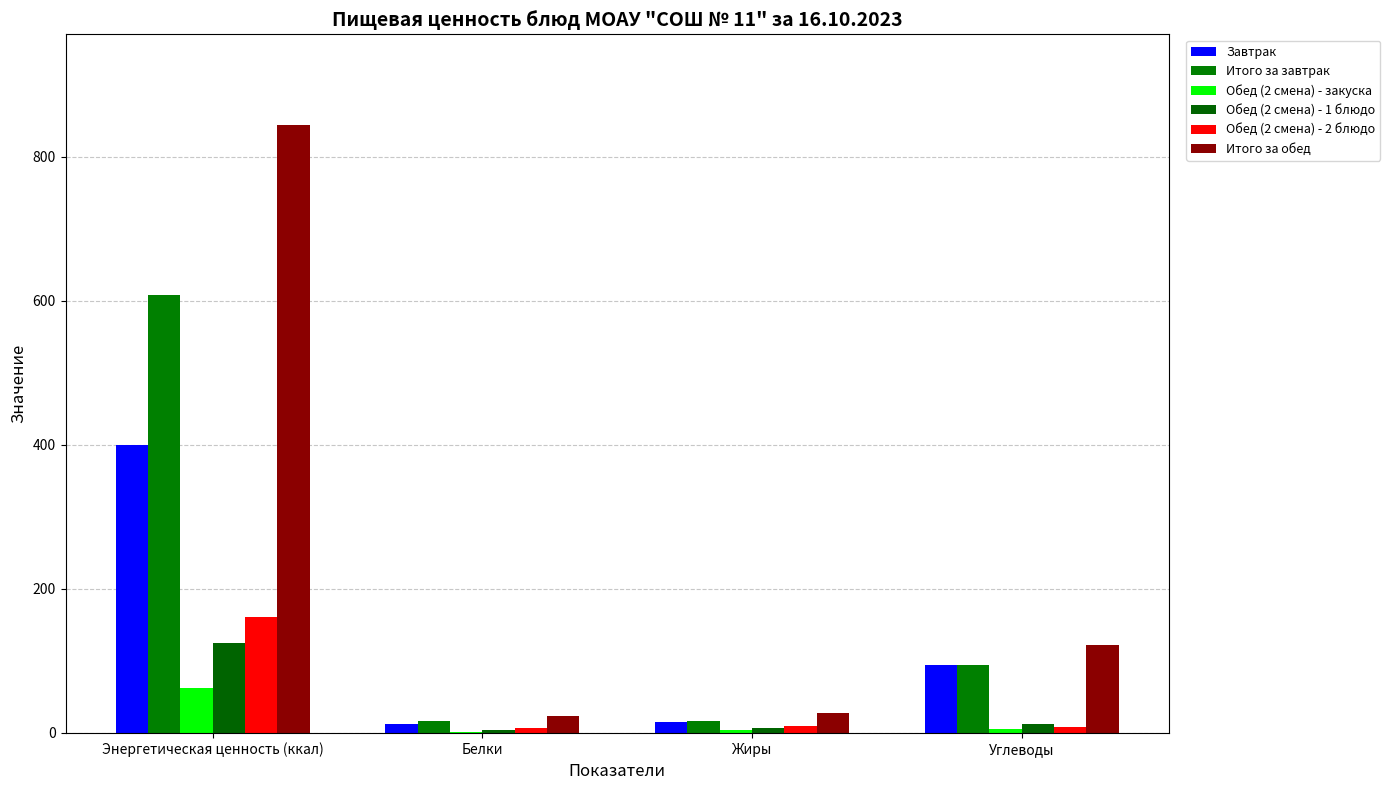

What is the difference between the maximum and second lowest values in the Итого за обед series?

815.8